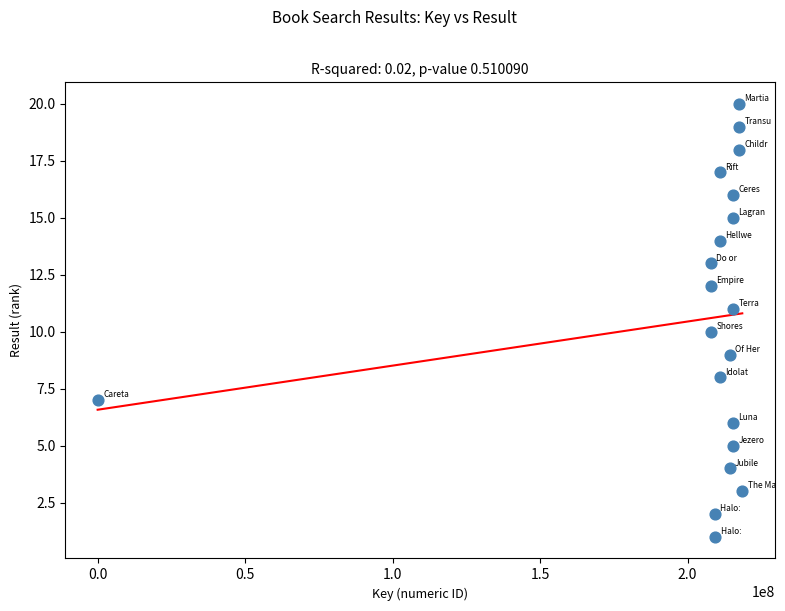

What is the range of X values (max minus min)?

218563062